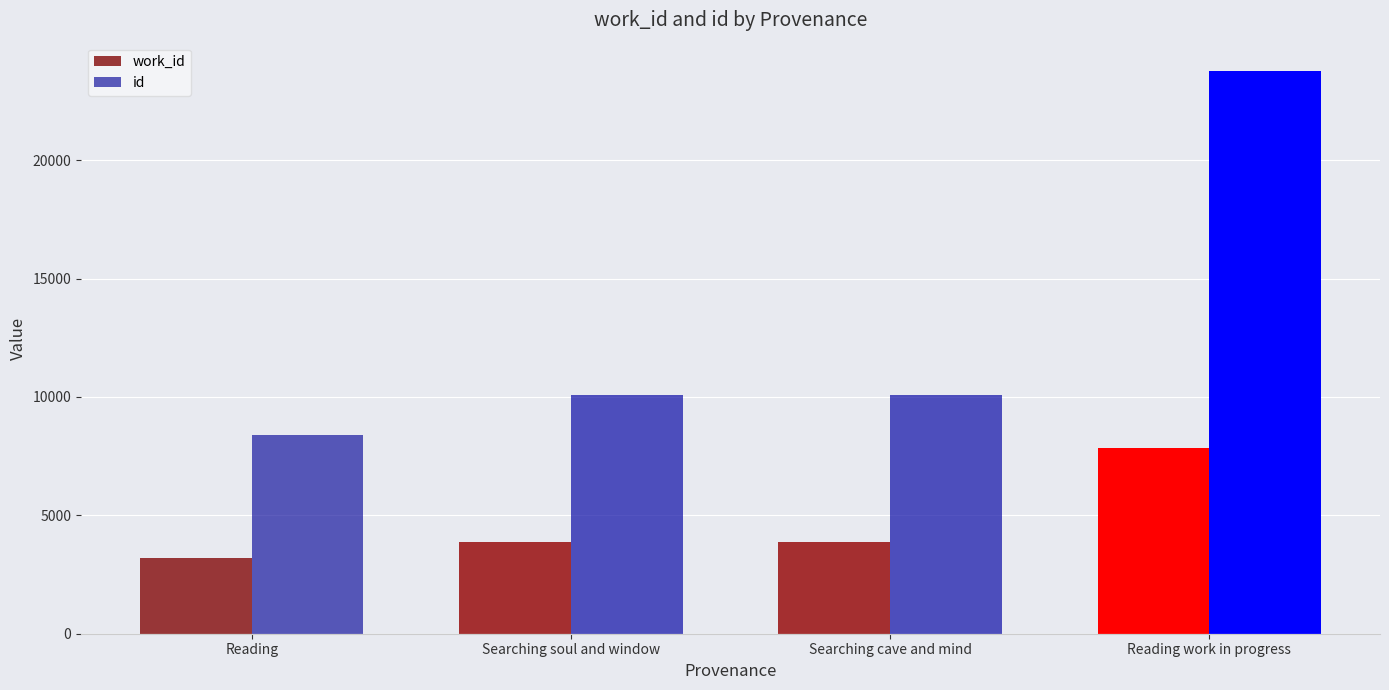

What are all the series names shown in the legend?

work_id, id